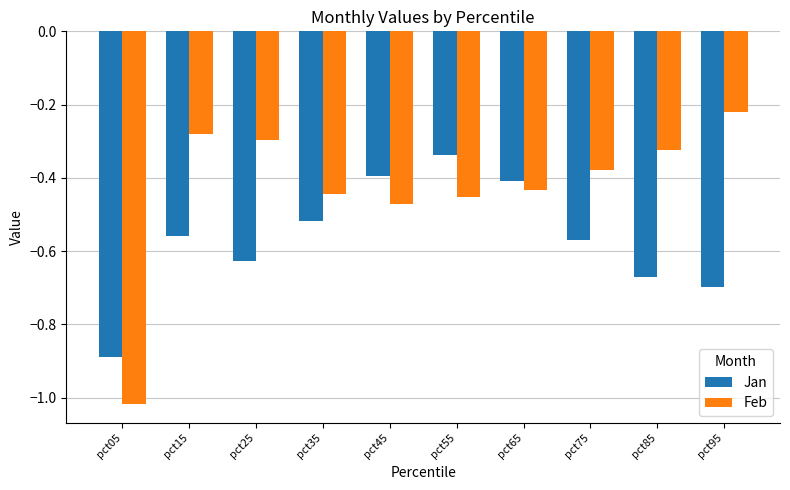

The value of Jan at pct85 is -0.7. True or false?

True